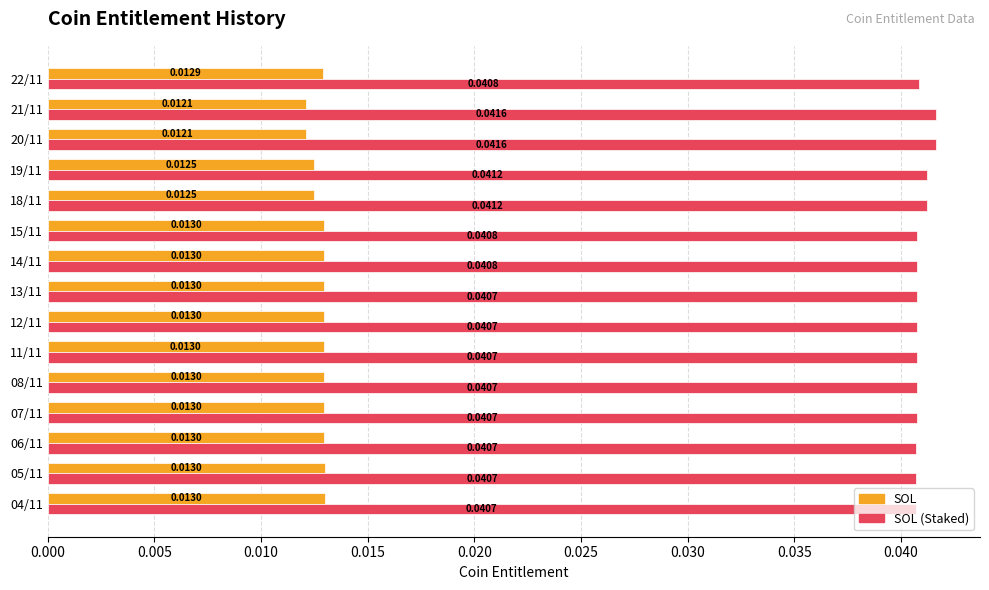

Which series changed the most between 14/11 and 06/11?

SOL (Staked)